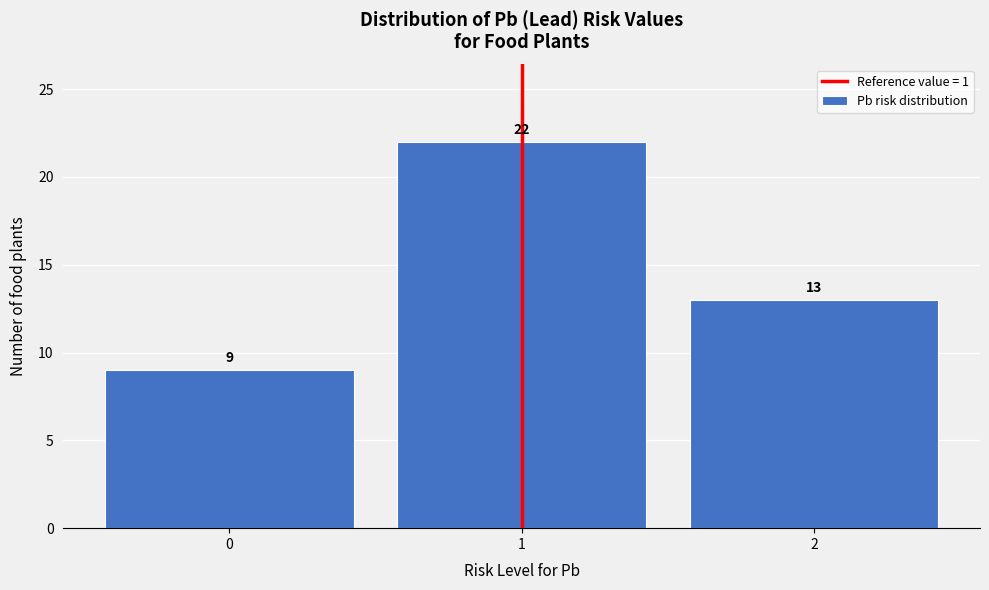

Reading left to right, transcribe this chart: for each bar, give the range it covers on the x-axis and its height.

-0.5 to 0.5: 9
0.5 to 1.5: 22
1.5 to 2.5: 13